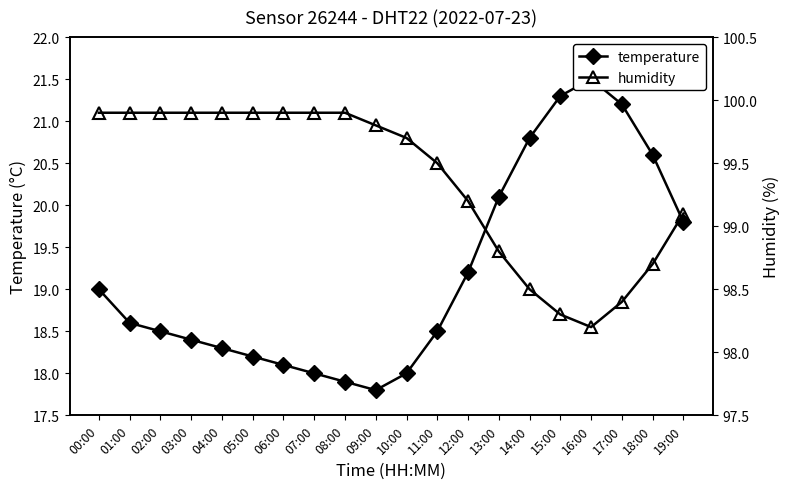

The value of humidity at 06:00 is 148.9. True or false?

False